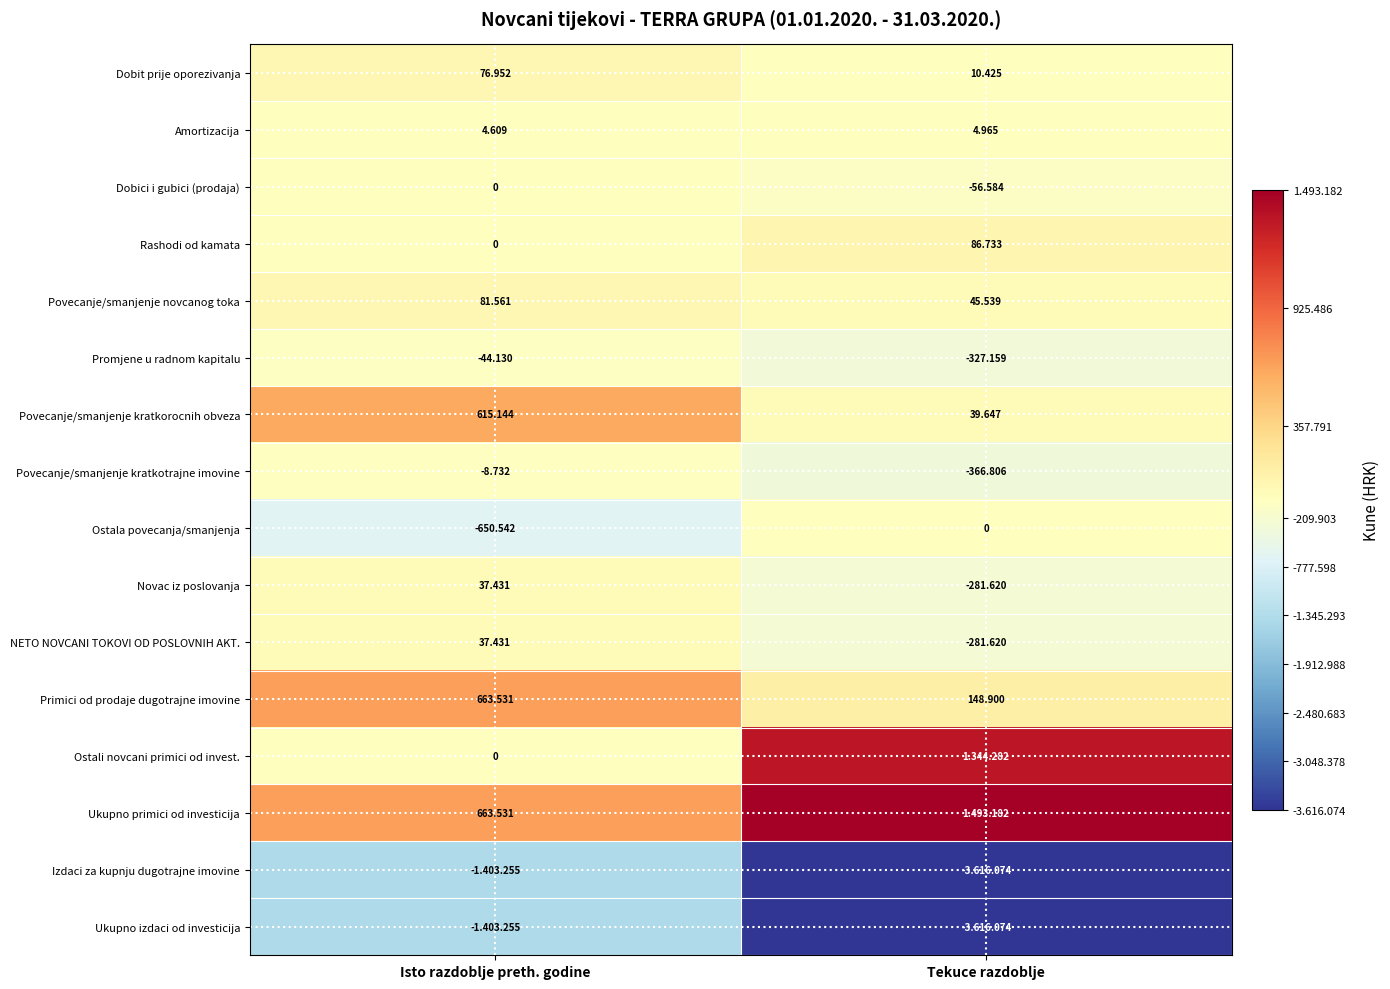

At which label does Amortizacija reach its minimum?

Isto razdoblje preth. godine